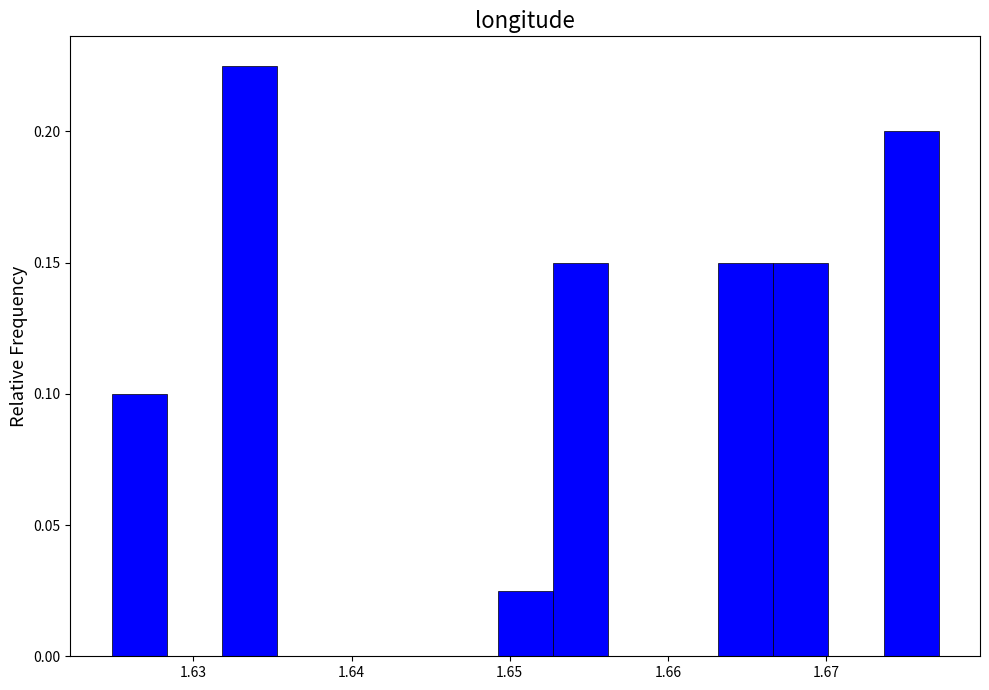

Around what value on the x-axis is the tallest bar? Give the approximate position of its centre, as read against the axis.

1.634